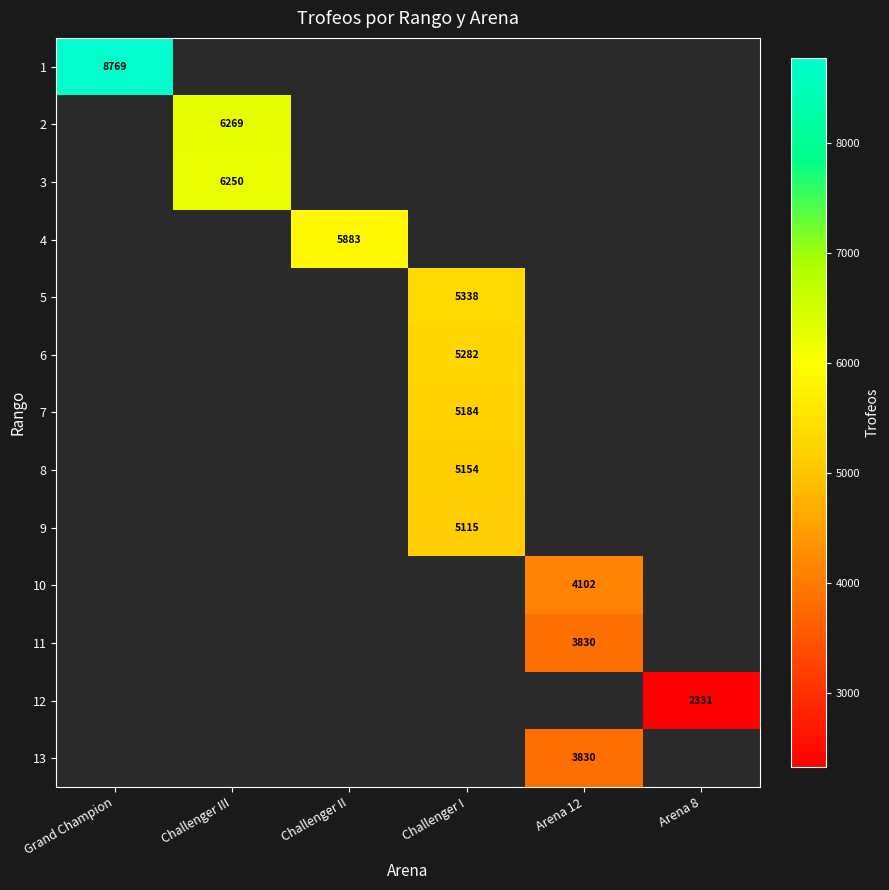

List the series in order of their peak value, highest first.

1, 2, 3, 4, 5, 6, 7, 8, 9, 10, 11, 12, 13